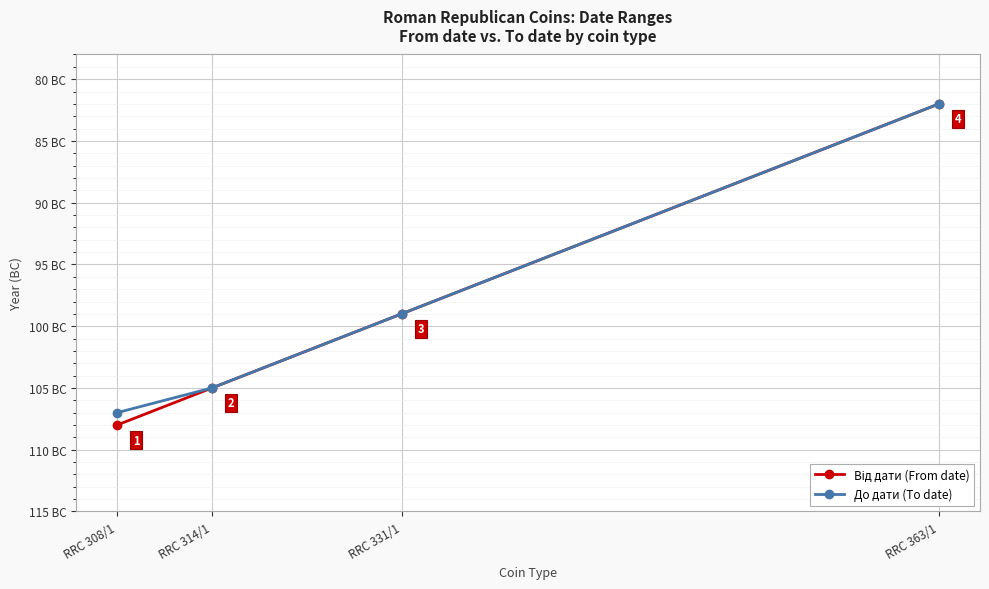

What is the label of the 4th point from the left?

RRC 363/1